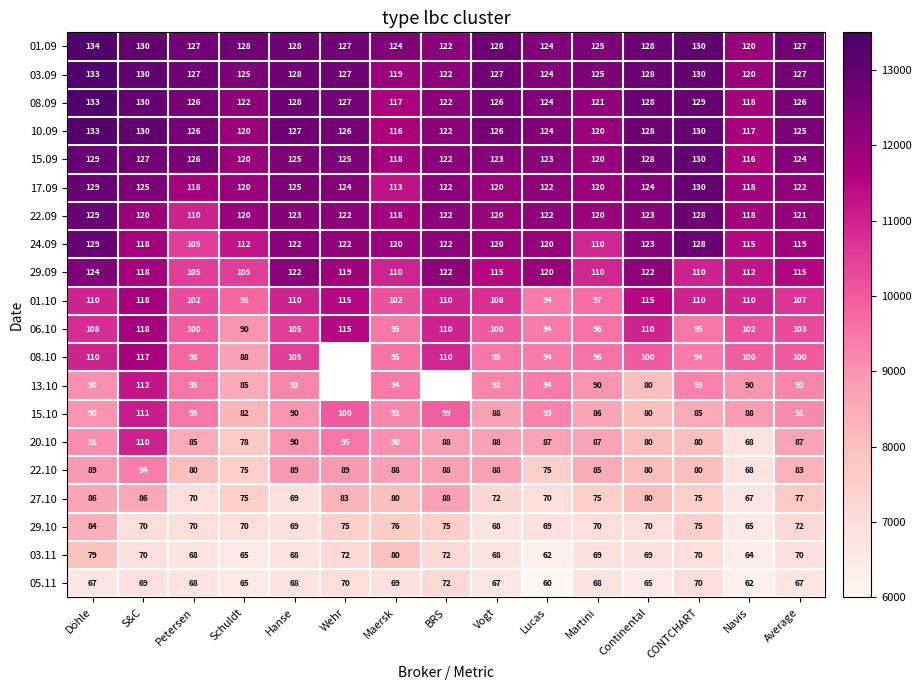

How many distinct data groups are displayed?

20